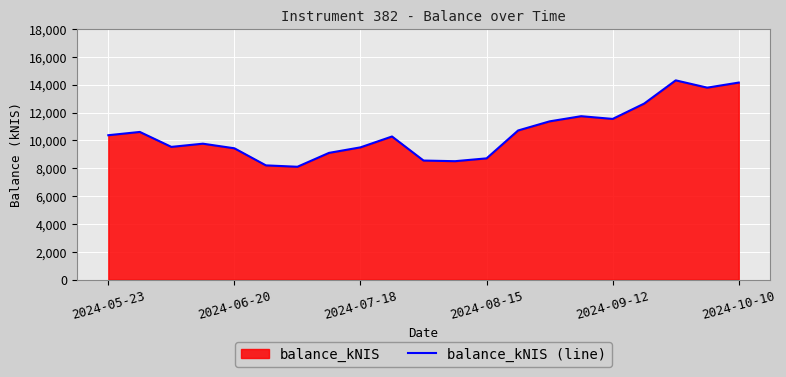

Does the chart display data point markers on the line(s)?

No